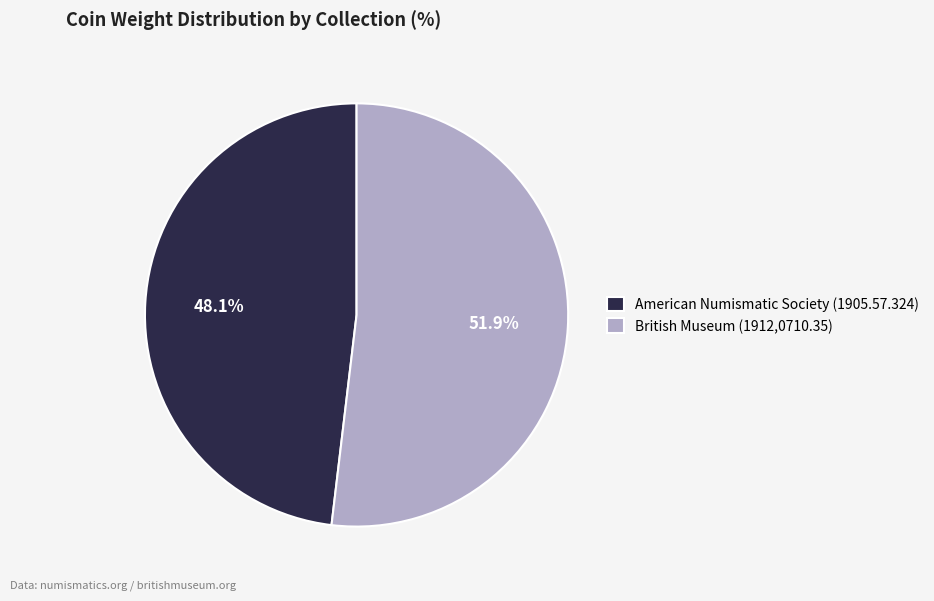

Does British Museum (1912,0710.35) account for over 50% of the chart?

Yes